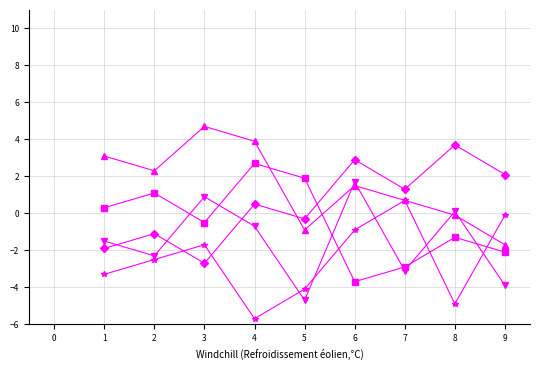

What is the minimum value shown in the chart?

-5.7